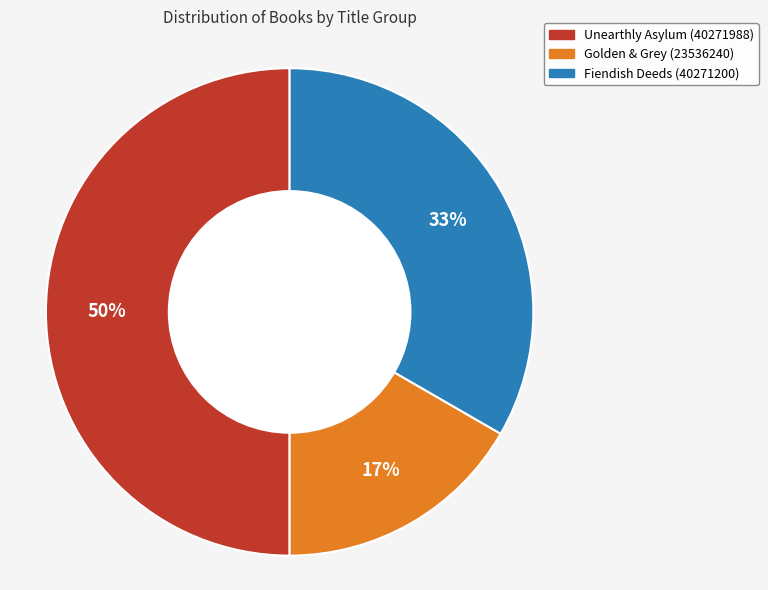

True or false: Golden & Grey (23536240) accounts for 10% of the total.

False